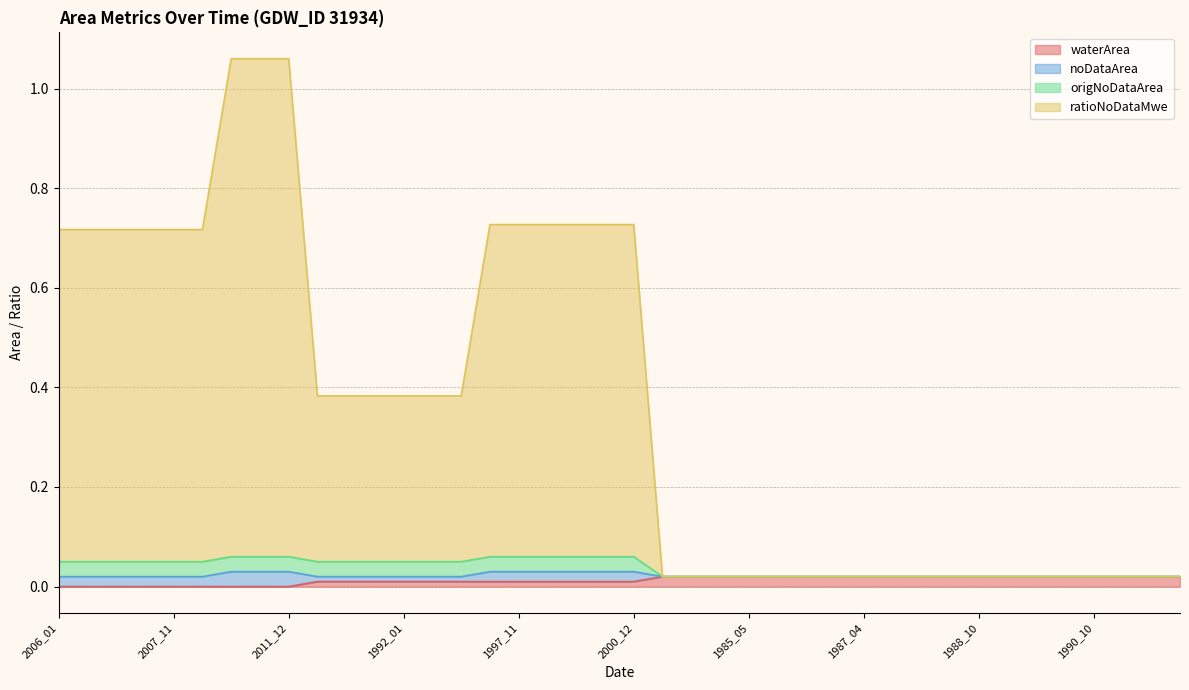

True or false: waterArea has more than 2 points higher than both neighbors.

False